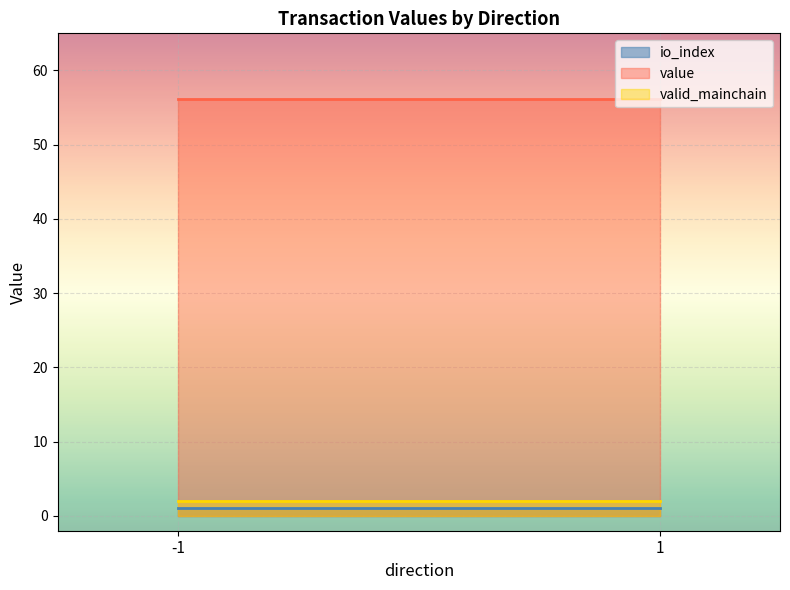

What is the maximum value for value?

56.2